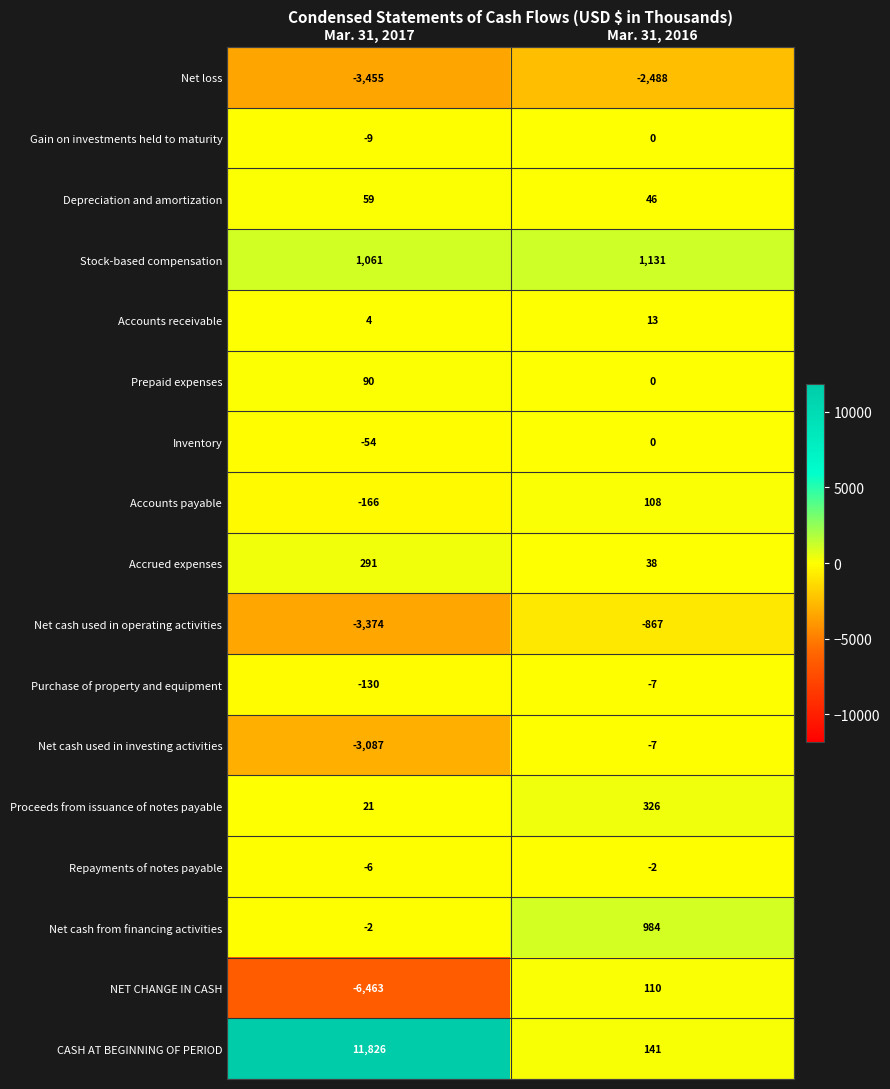

What is the sum of all CASH AT BEGINNING OF PERIOD values?

11967